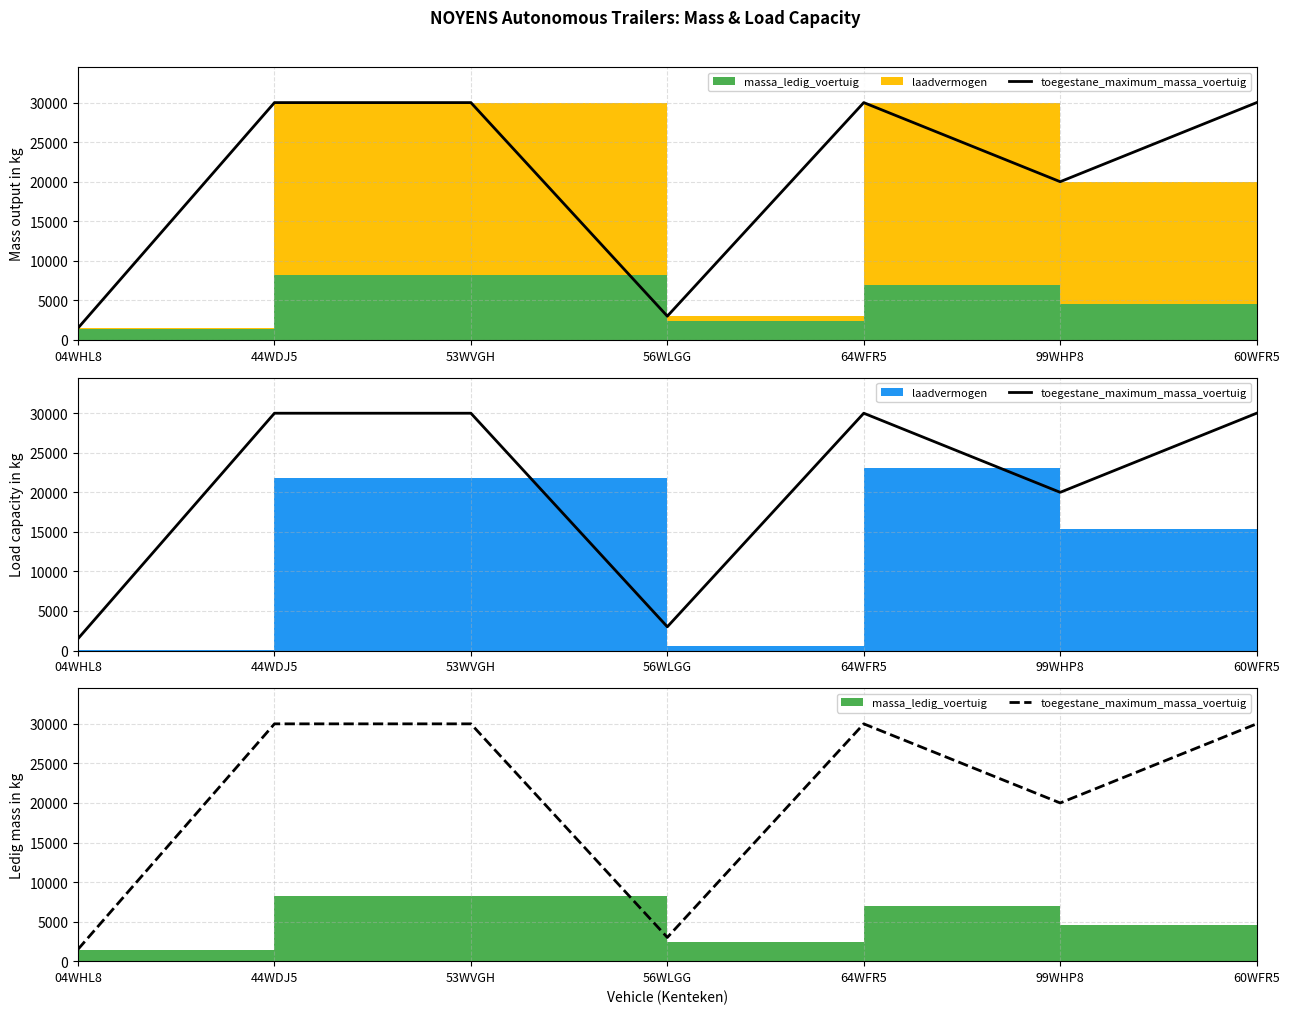

The chart shows a value of 736 at 56WLGG. True or false?

False